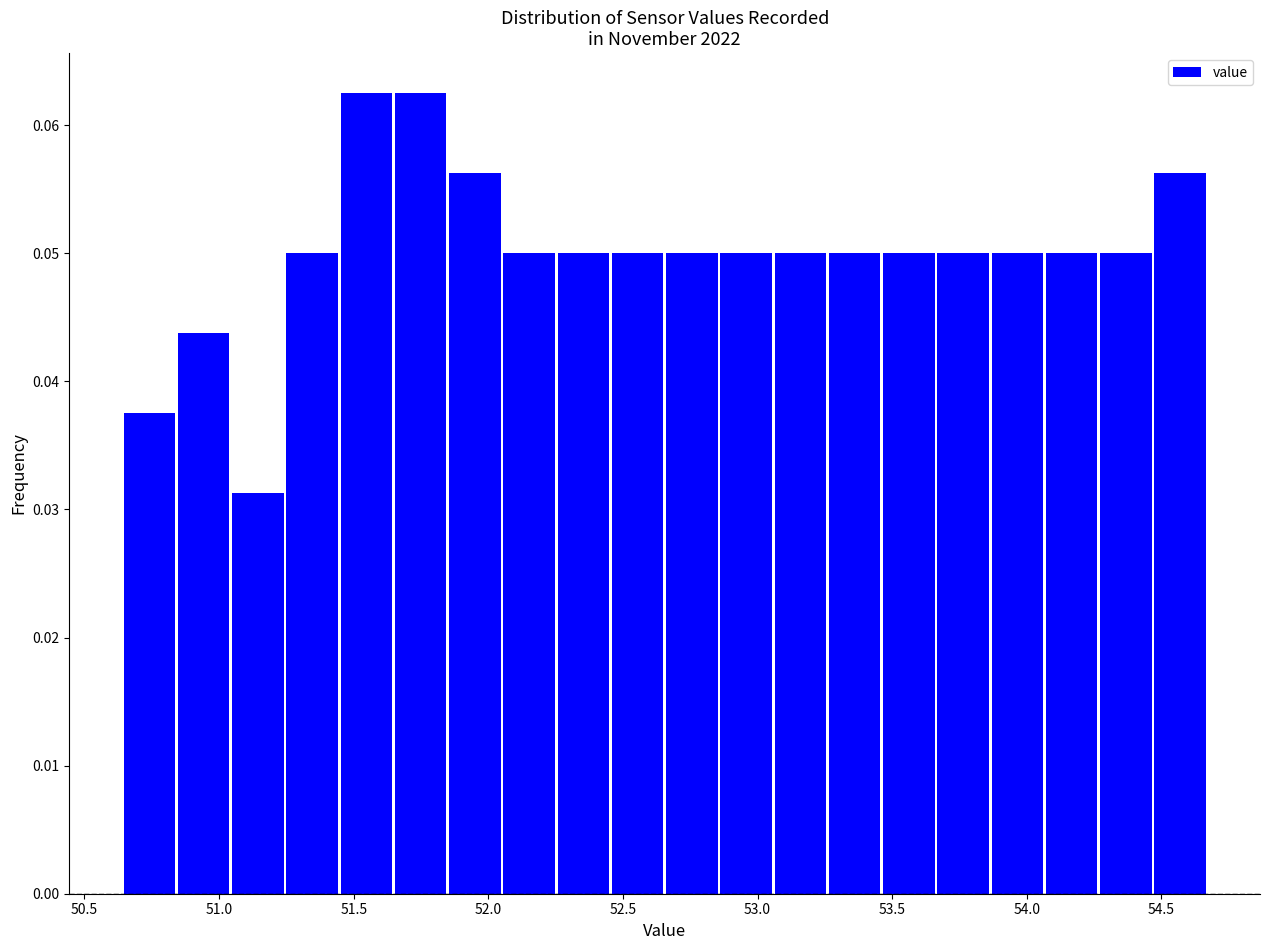

What is the height of the bar covering 51.25 to 51.45 on the x-axis? Neither the bar edges nor the heights are printed on the chart, so give them approximately, as read against the axes.

0.050